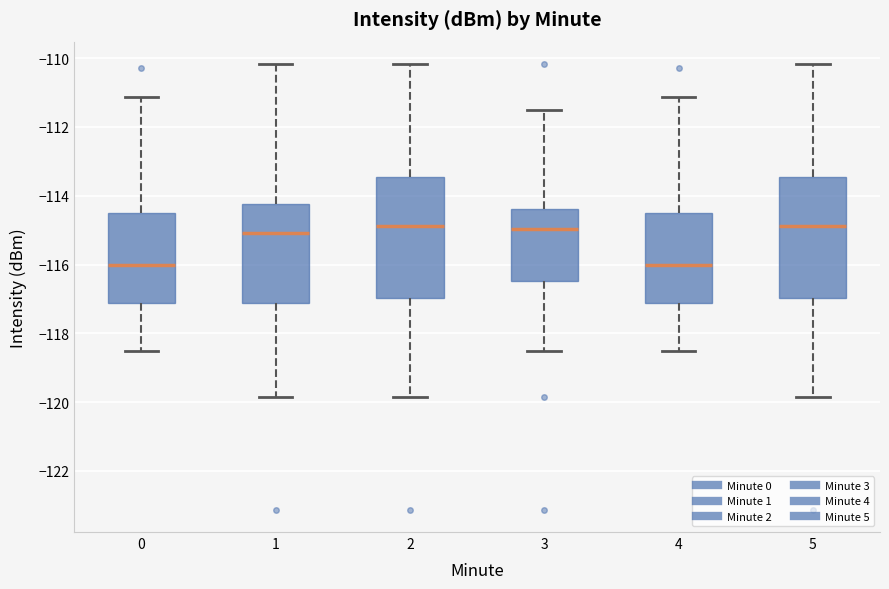

Where is the lower edge of the box at x = 4 on the y-axis? The values are not printed on the chart, so give them approximately, as read against the axis.

-117.2